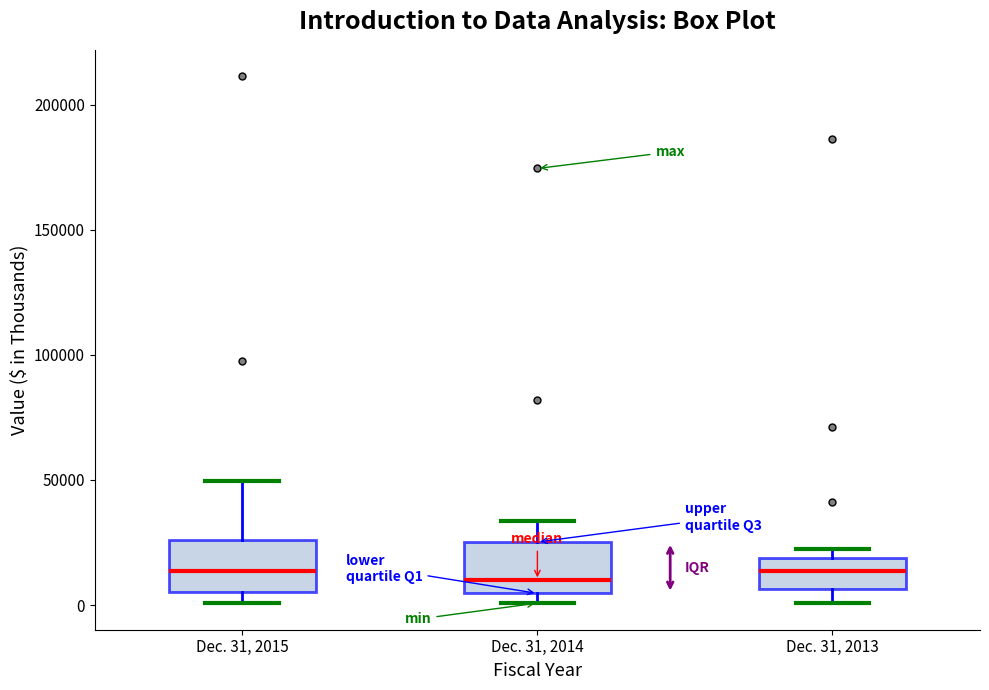

Reading left to right, read every box against the y-axis: the position of its median line, the range the box covers, and the ends of its whiskers. The values are not printed on the chart, so give them approximately, as read against the axis.

Dec. 31, 2015: median 15000, box 5000 to 25000, whiskers 0 to 50000
Dec. 31, 2014: median 10000, box 5000 to 25000, whiskers 0 to 35000
Dec. 31, 2013: median 15000, box 5000 to 20000, whiskers 0 to 25000